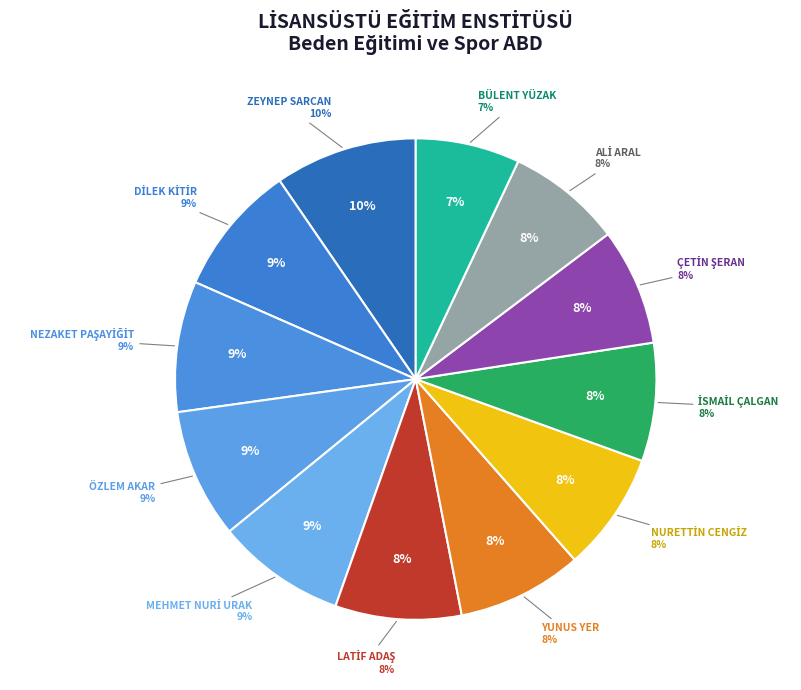

What is the smallest slice in the pie chart?

BÜLENT YÜZAK